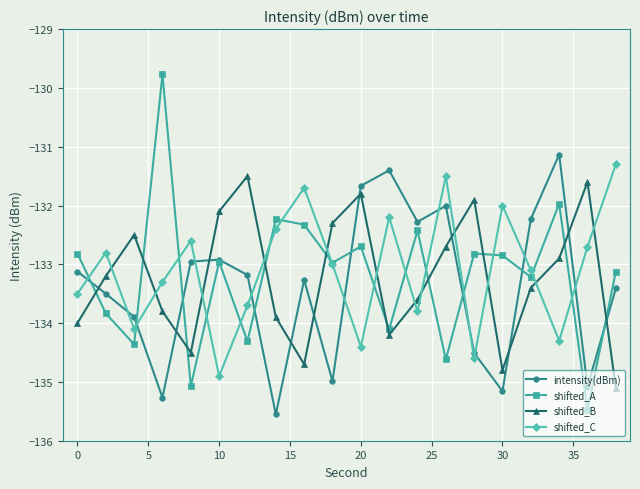

Which series has the largest range (max minus min)?

shifted_A